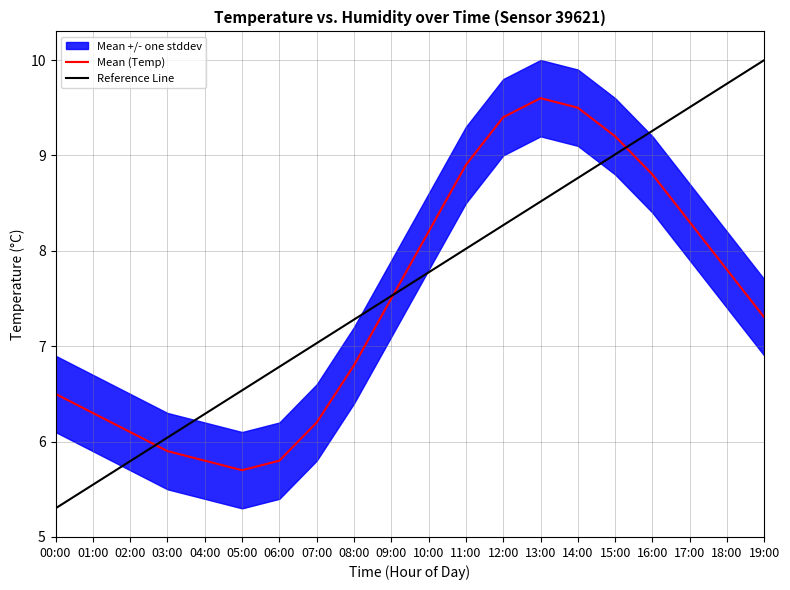

At how many categories does at least one series exceed 9?

8